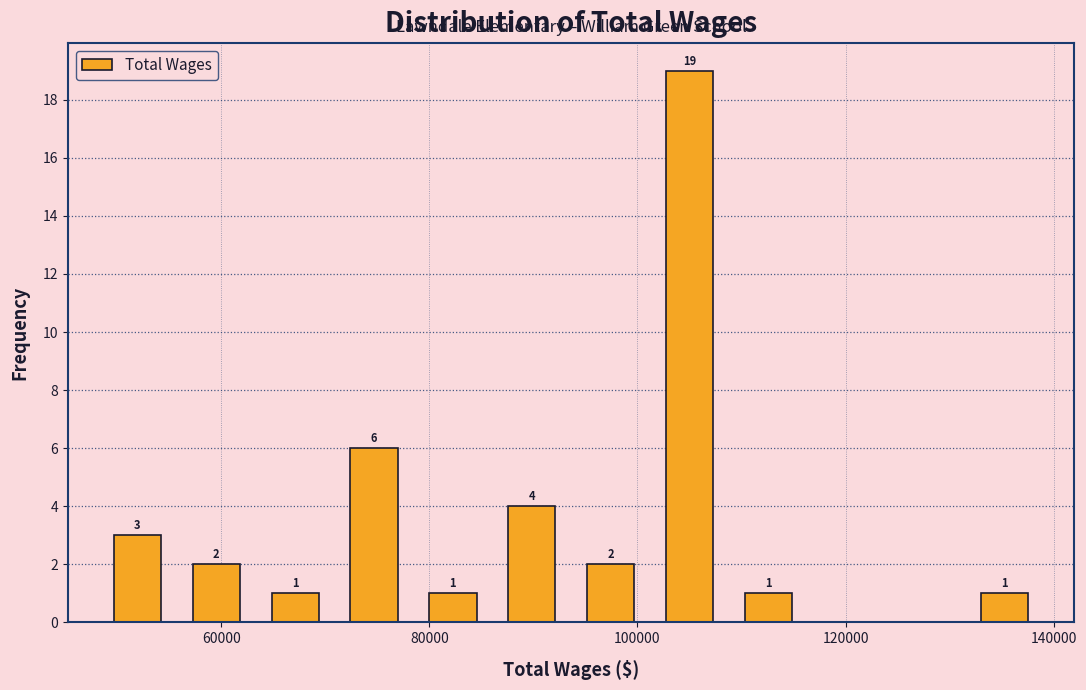

Read against the x-axis, roughly where is the centre of the tallest bar?

104000